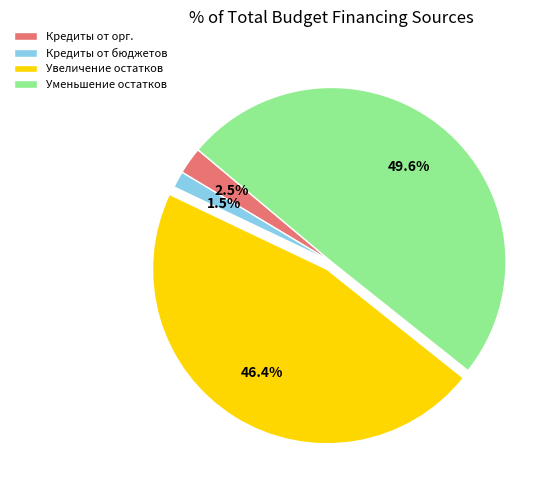

Between Кредиты от орг. and Кредиты от бюджетов, which is larger?

Кредиты от орг.